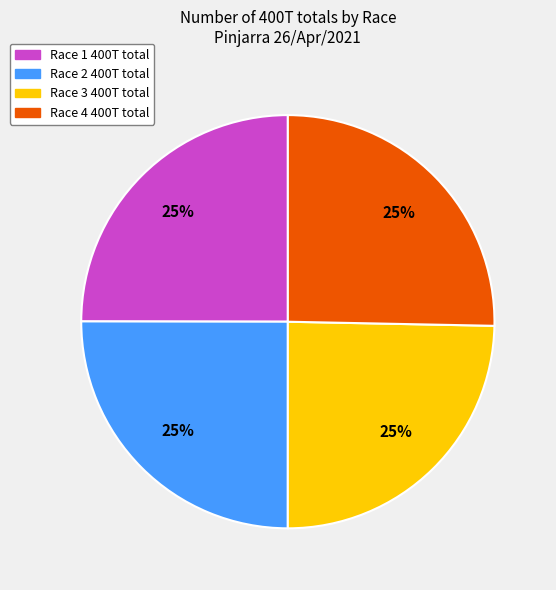

Is there any slice that represents more than half of the pie?

No